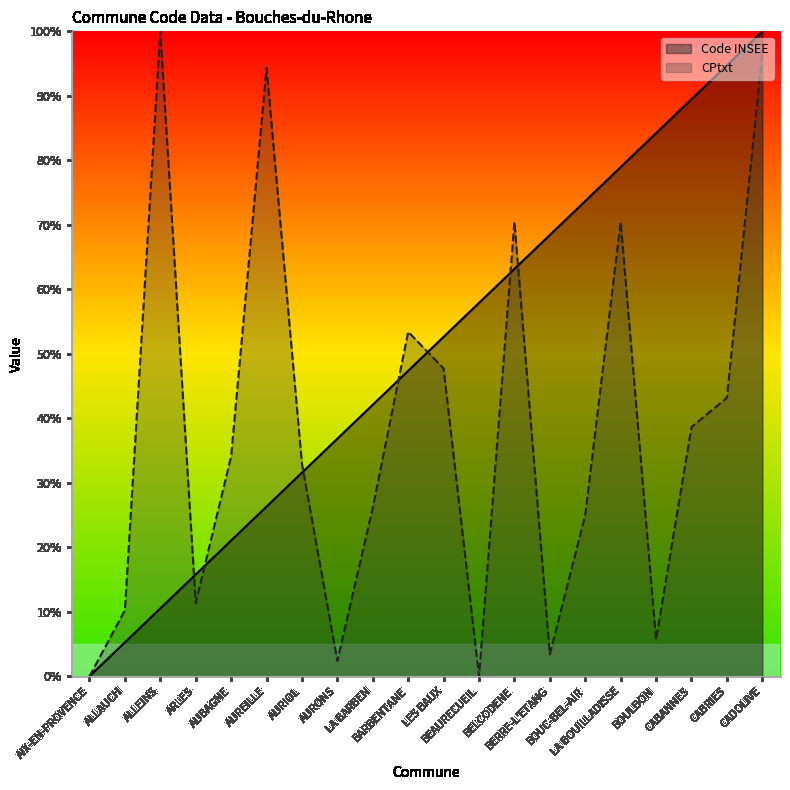

What is the sum of all CPtxt values?

766.0